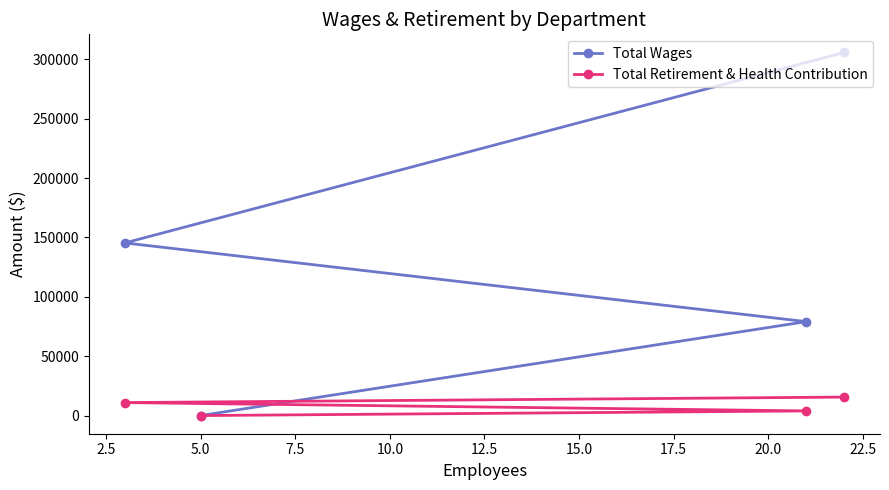

What is the difference between the maximum and minimum values in the Total Retirement & Health Contribution series?

15567